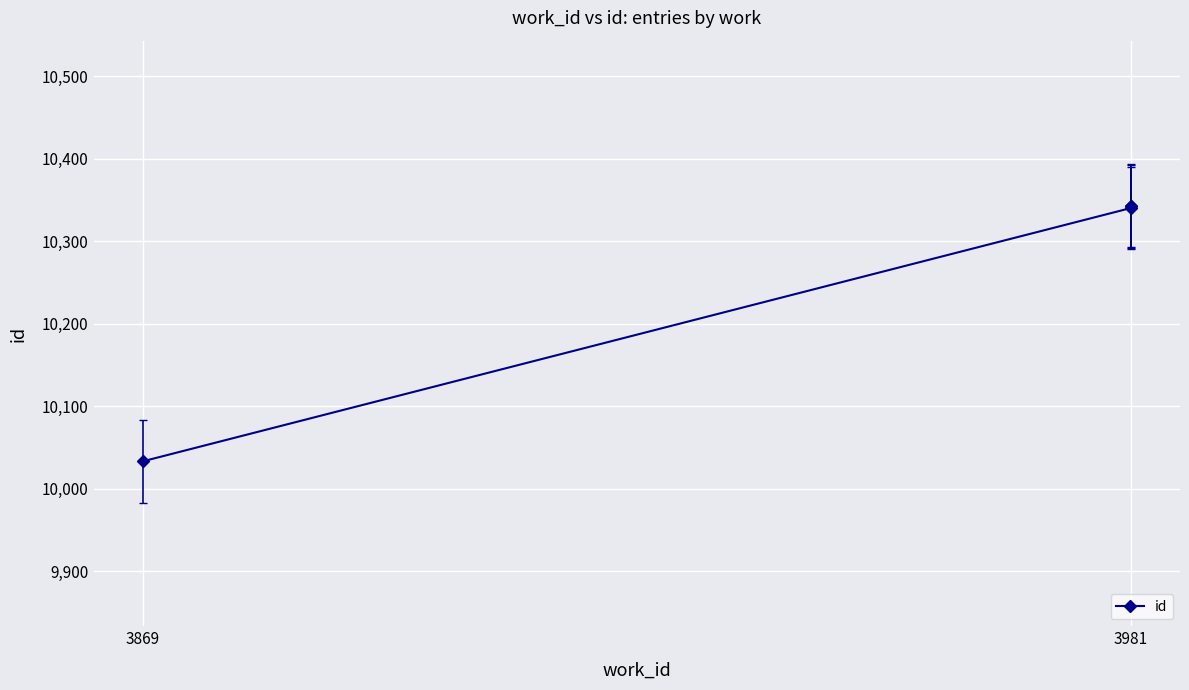

Approximately how many times larger is the value at 3981 compared to 3869?

1.0